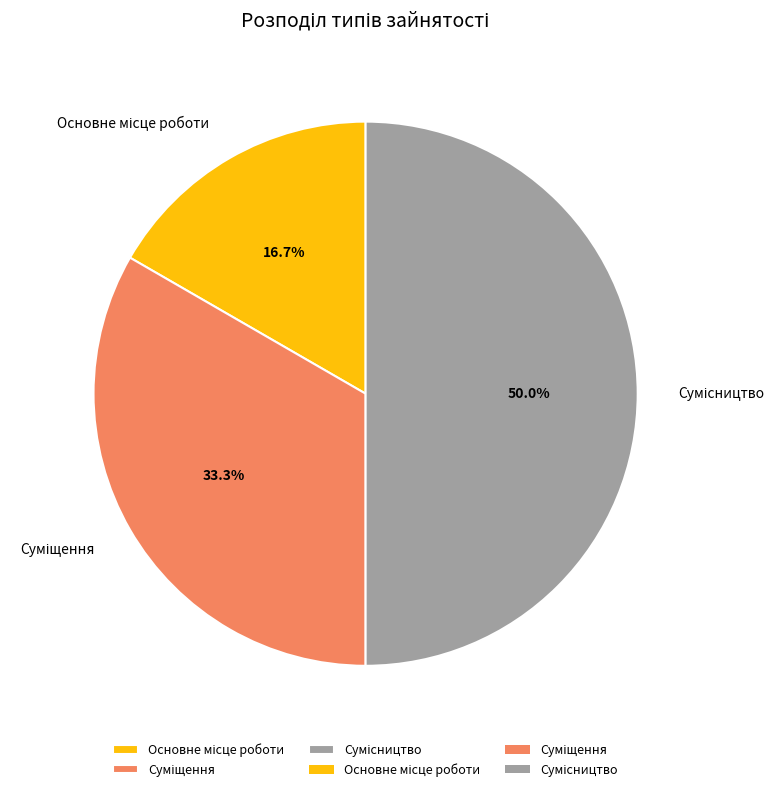

Approximately how many times larger is the value at Суміщення compared to Основне місце роботи?

2.0